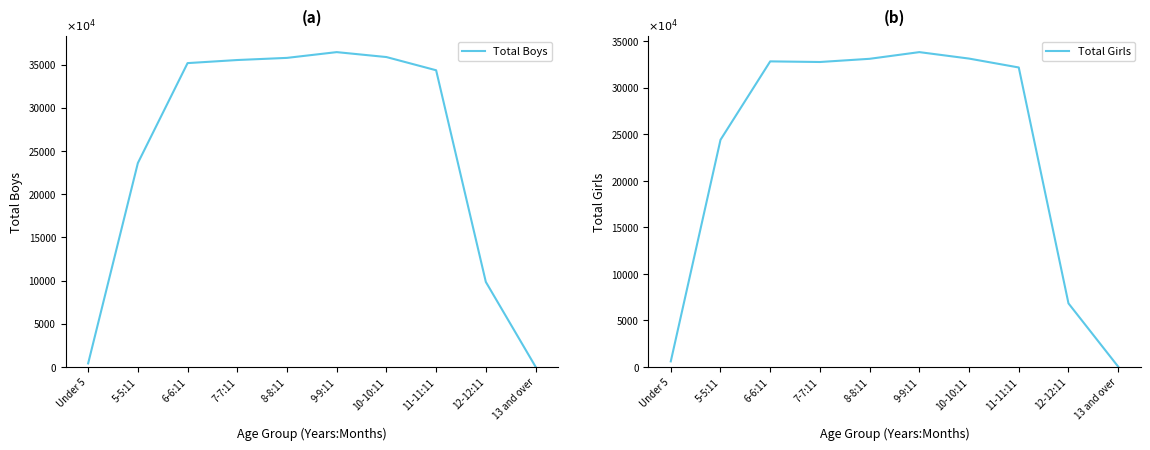

What is the average value of the Total Boys series?

24698